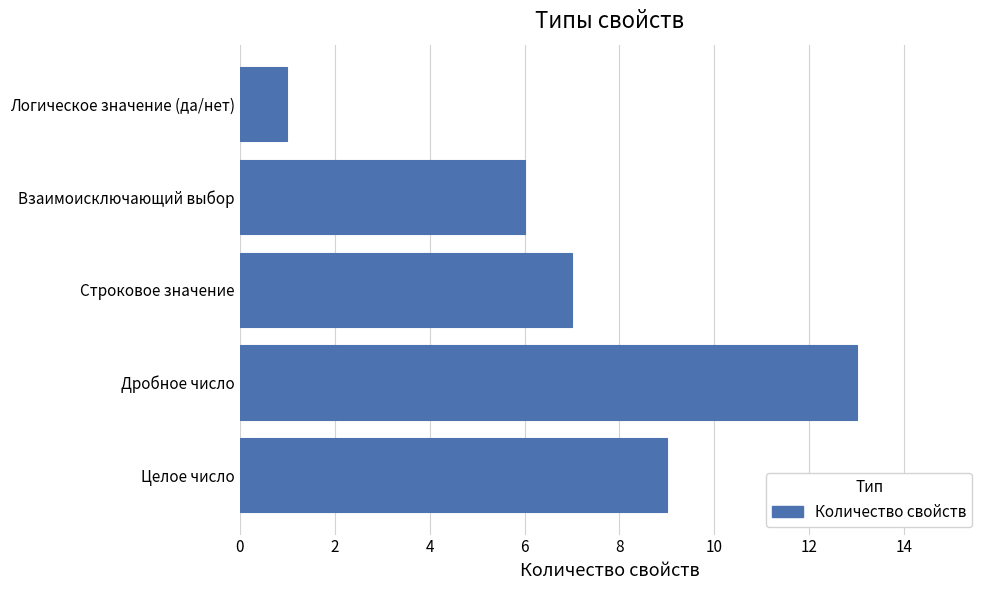

True or false: the data shows 7 at Строковое значение.

True